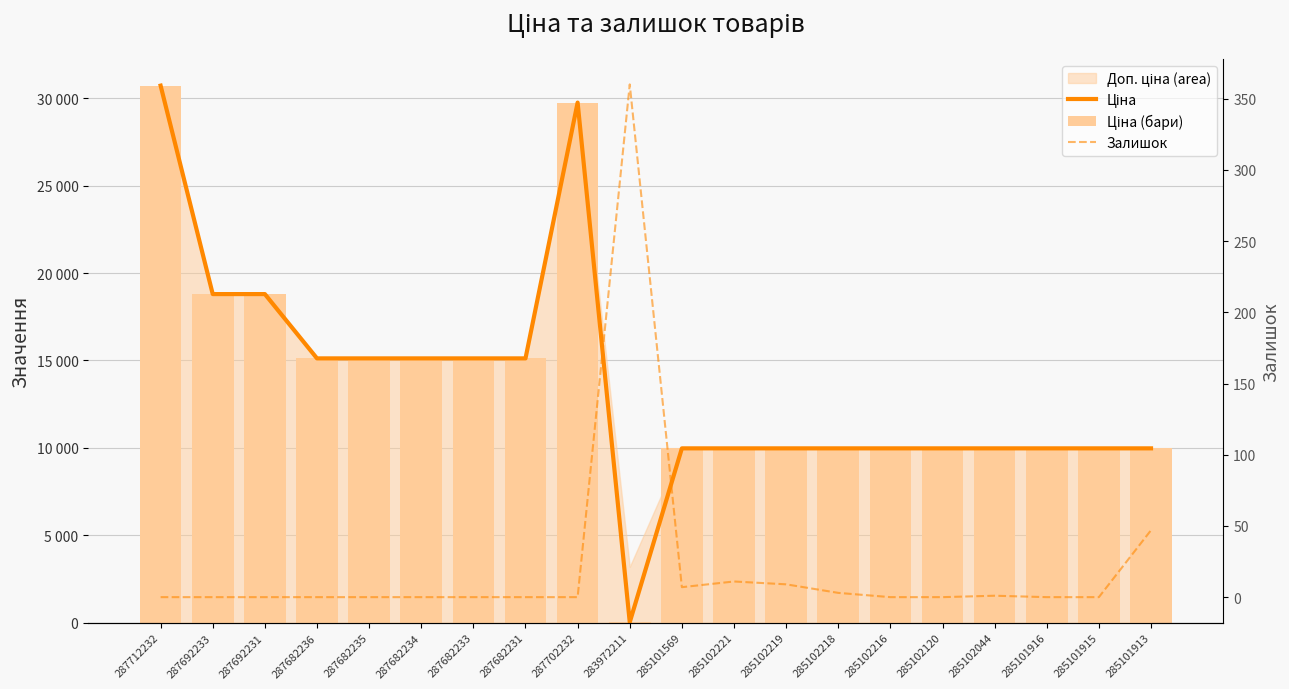

How many values in Залишок are above zero?

7